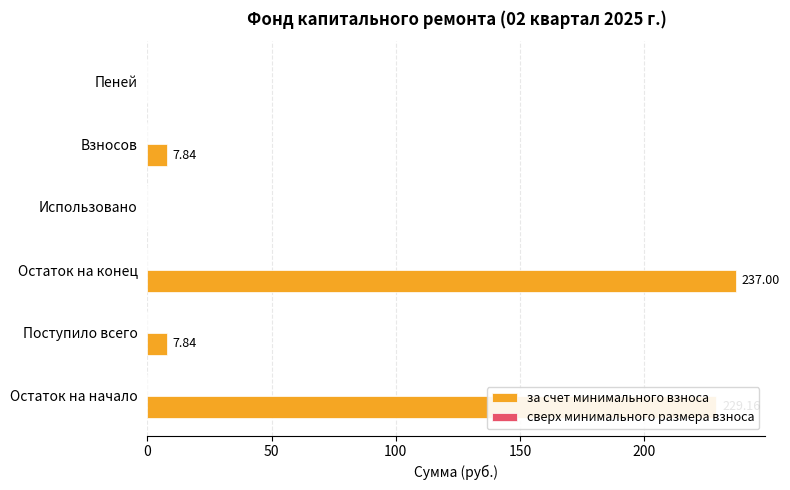

How many data points does each series have?

6